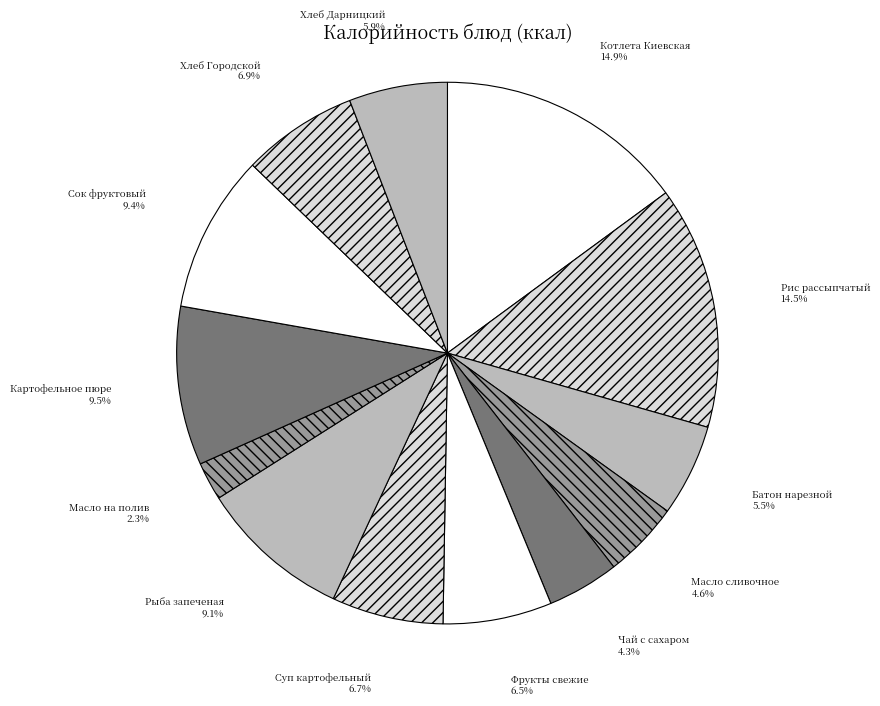

Which has a higher value, Сок фруктовый or Котлета Киевская?

Котлета Киевская